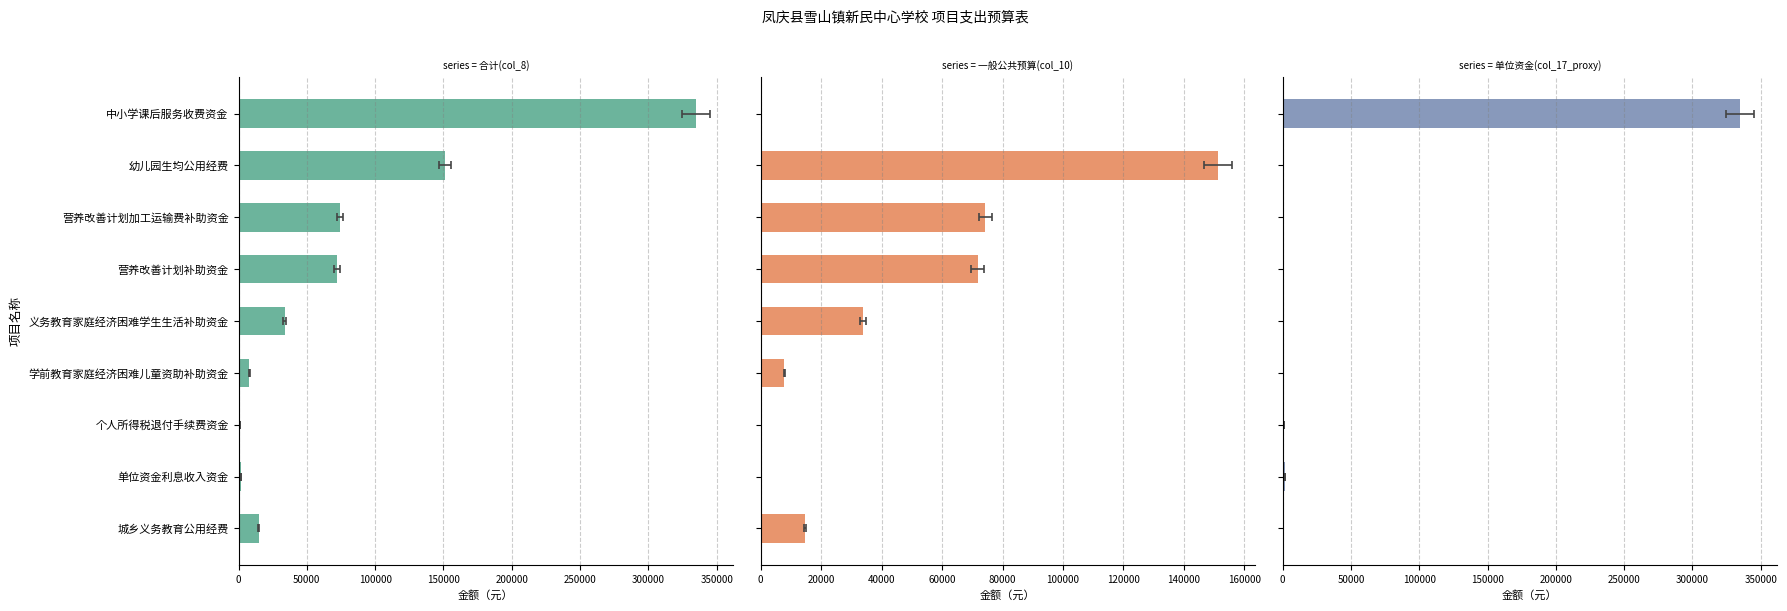

Is the value of 一般公共预算(col_10) at 义务教育家庭经济困难学生生活补助资金 greater than the value of 单位资金(col_17_proxy) at 学前教育家庭经济困难儿童资助补助资金?

Yes